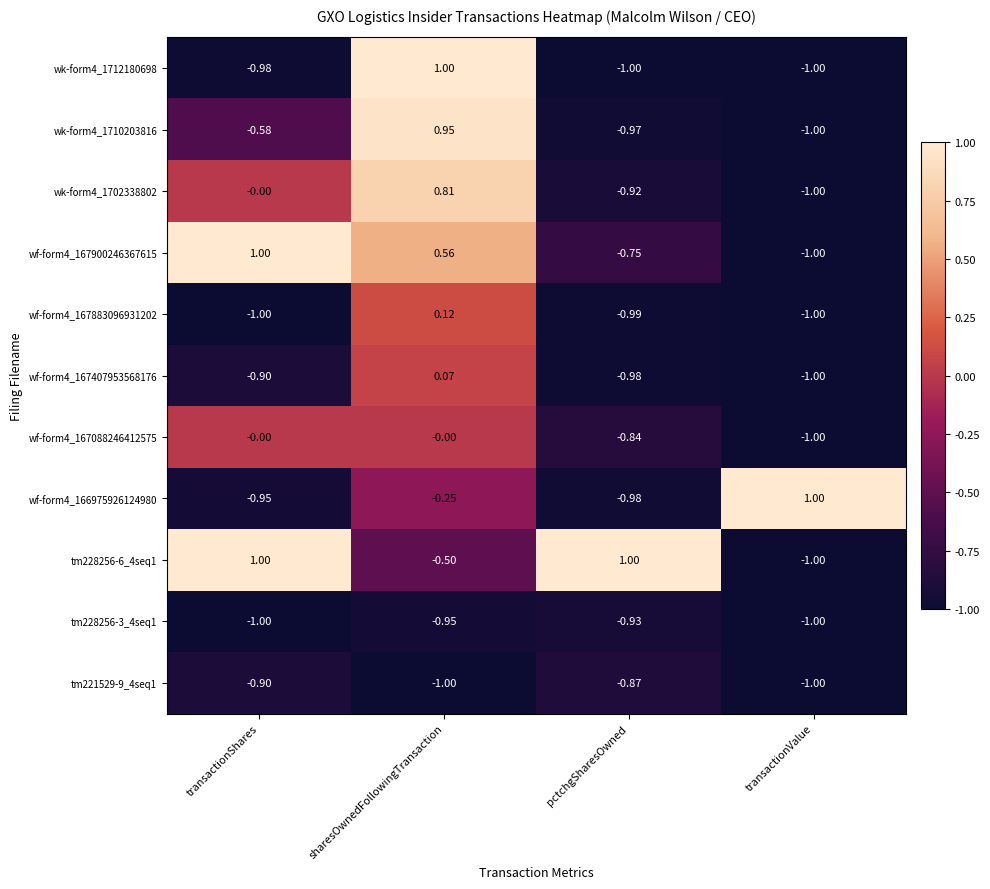

List the labels in order of wk-form4_1710203816 value, largest first.

sharesOwnedFollowingTransaction, transactionShares, pctchgSharesOwned, transactionValue